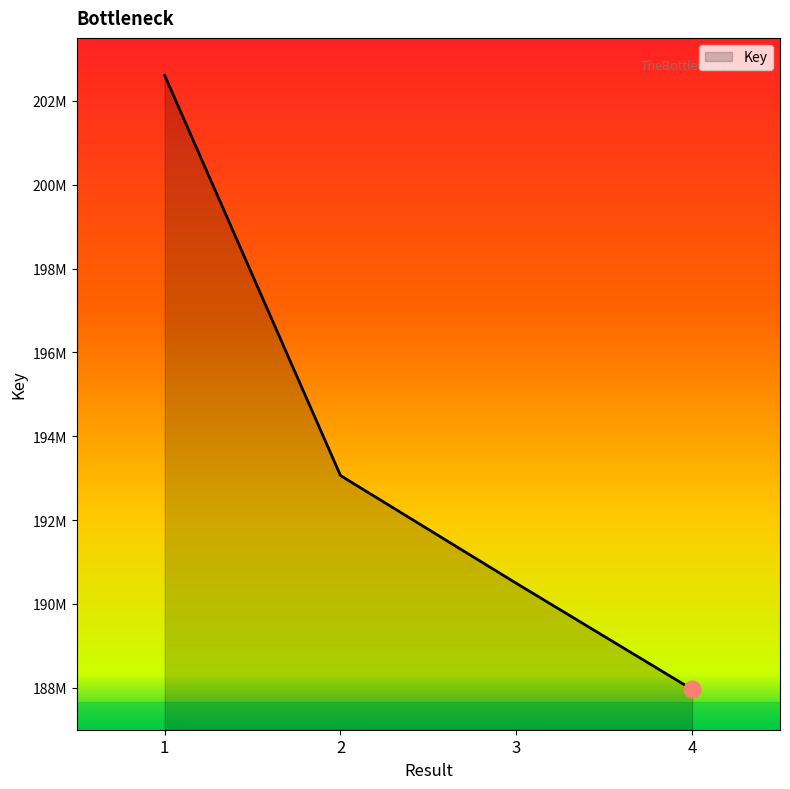

Where does the data first go above 193062329?

1